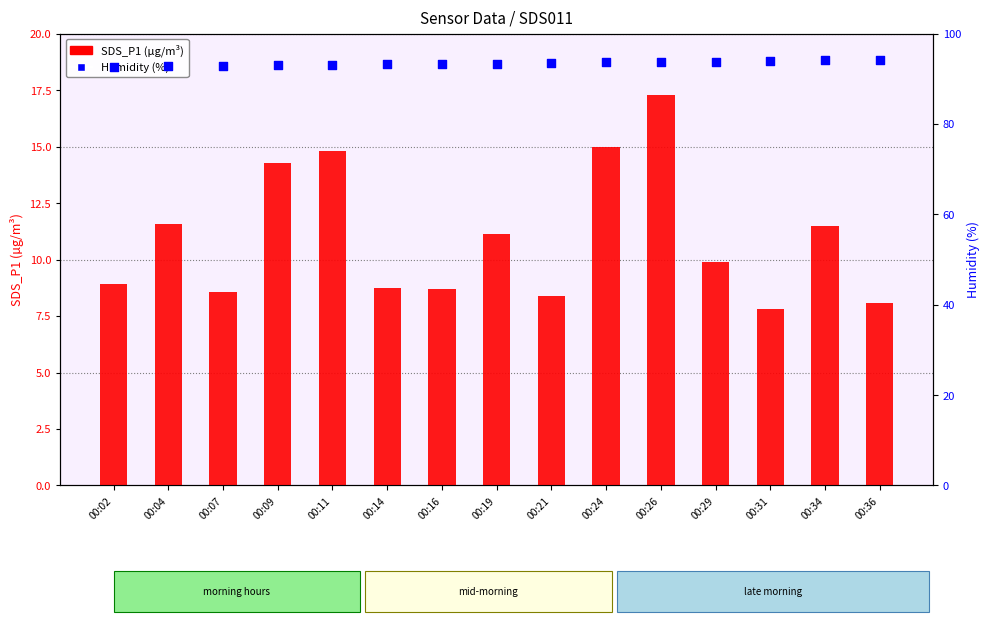

Which series has the largest total across all categories?

Humidity (%)